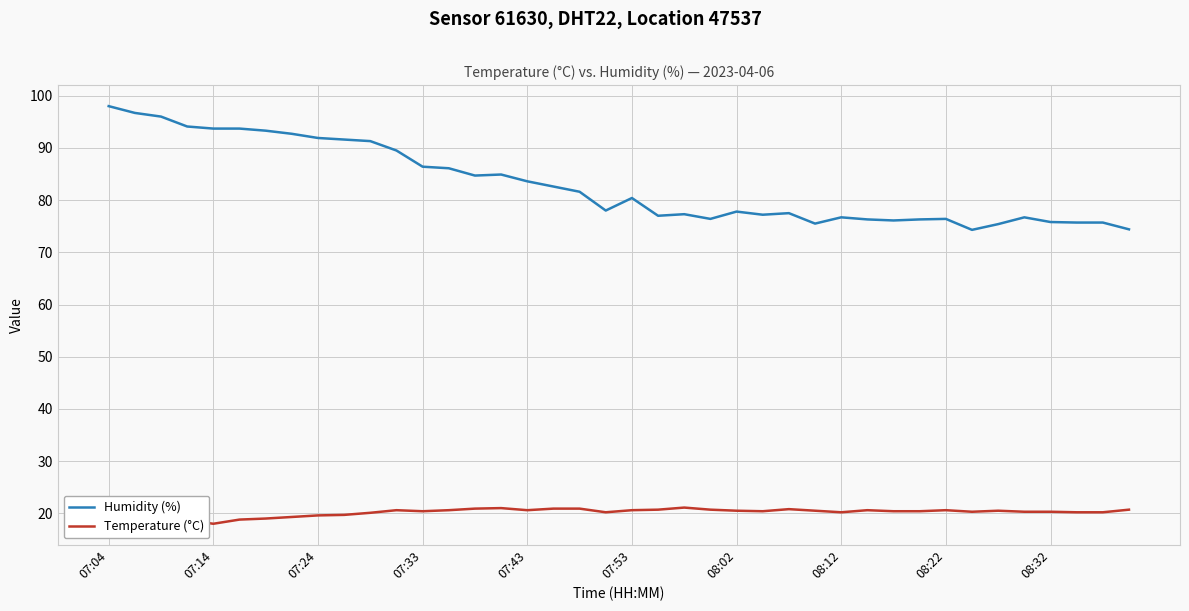

True or false: Humidity (%) and Temperature (°C) intersect in this chart.

False